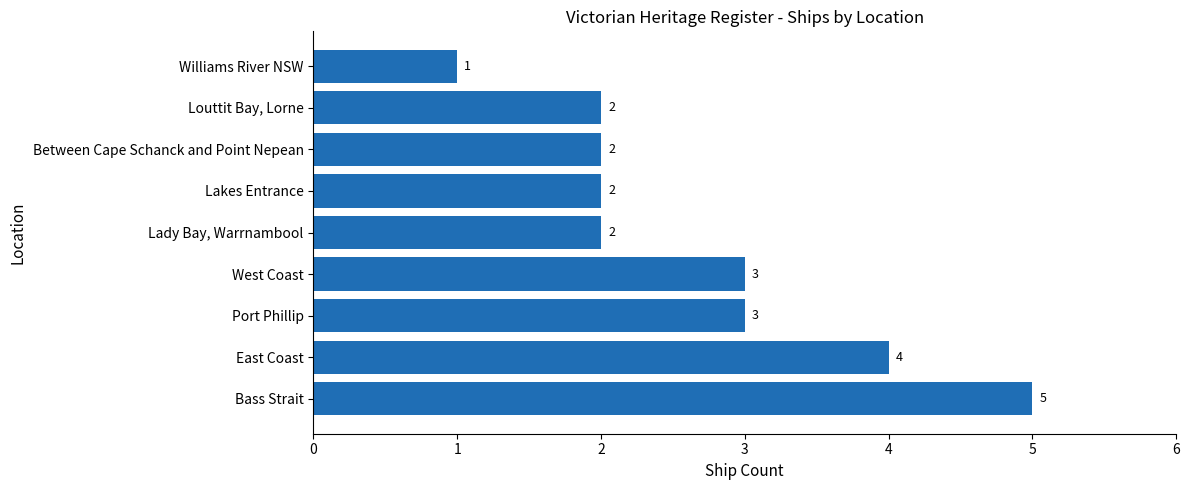

What is the sum of the values at Port Phillip and Lakes Entrance?

5